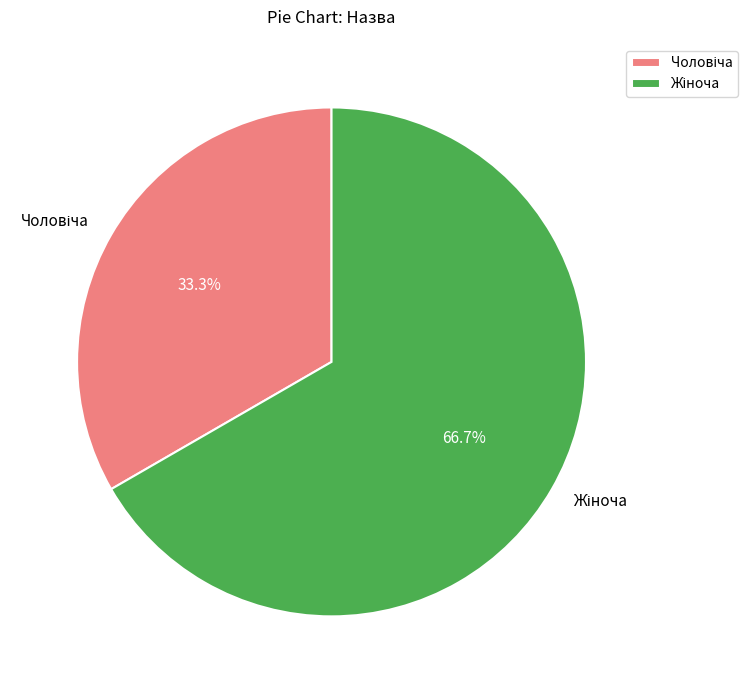

Does any single category account for the majority?

Yes